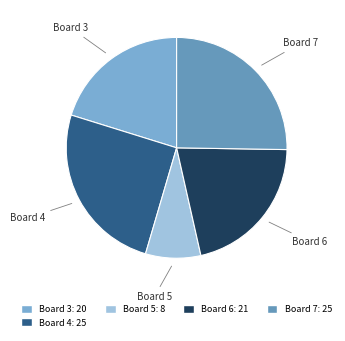

What is the smallest slice in the pie chart?

Board 5